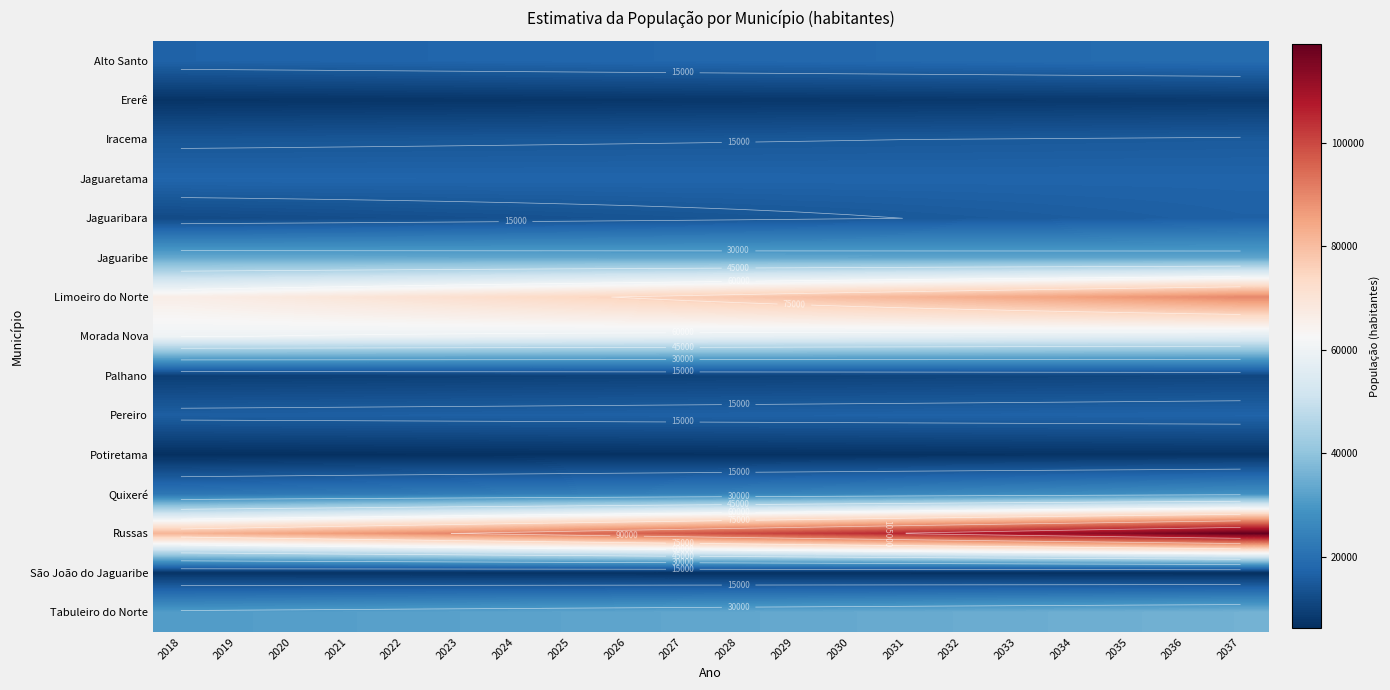

Which label corresponds to the smallest value in the chart?

2037